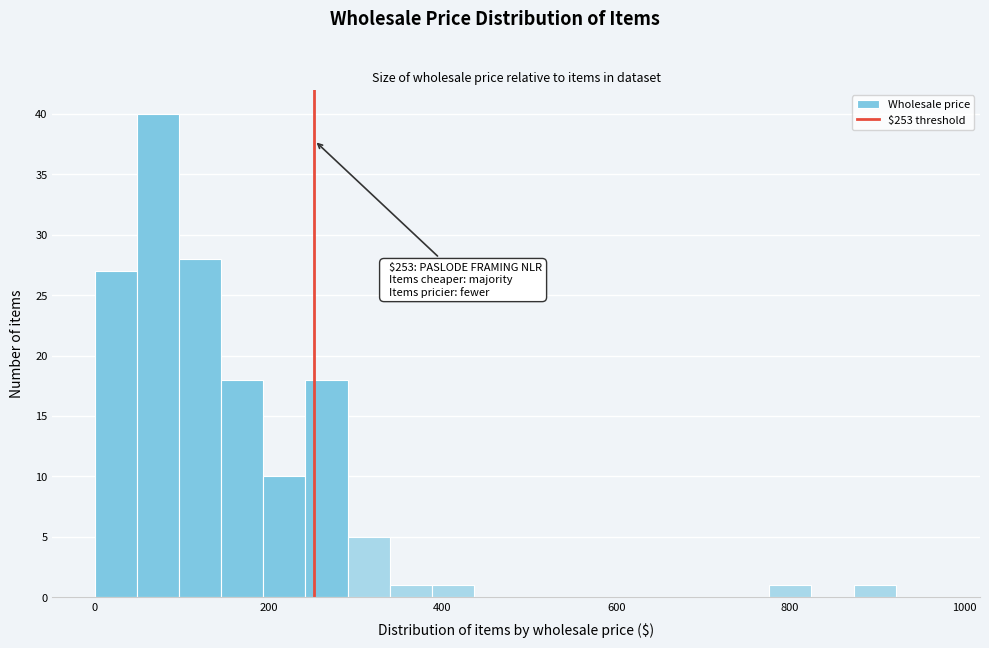

Read against the x-axis, roughly where is the centre of the tallest bar?

80